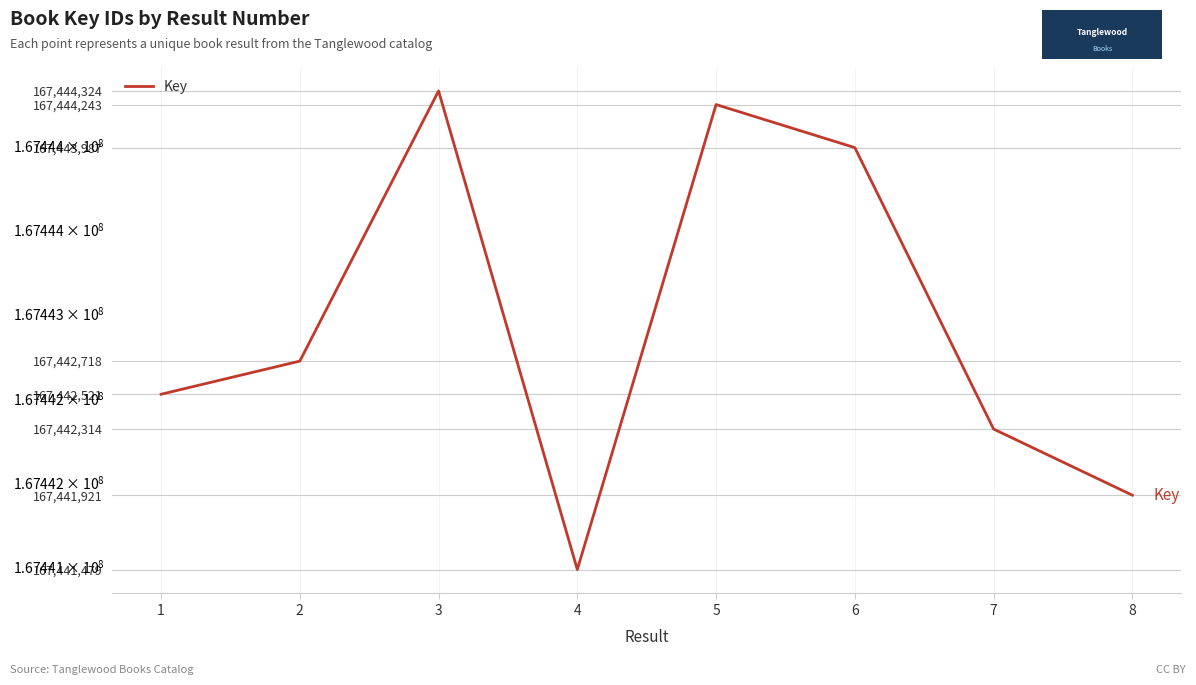

Which has a higher value, 3 or 7?

3